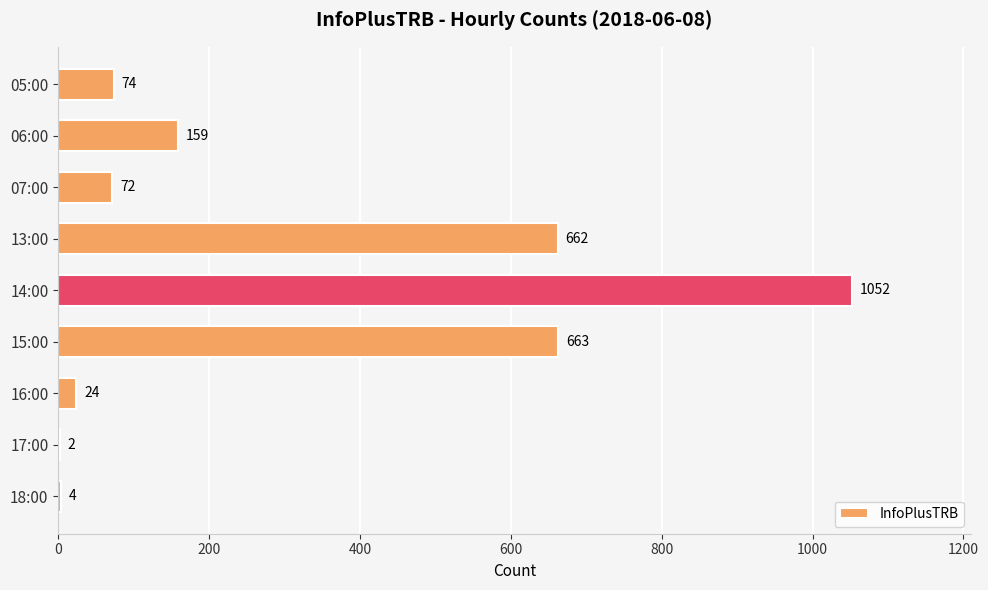

What is the change in value from 07:00 to 13:00?

+590